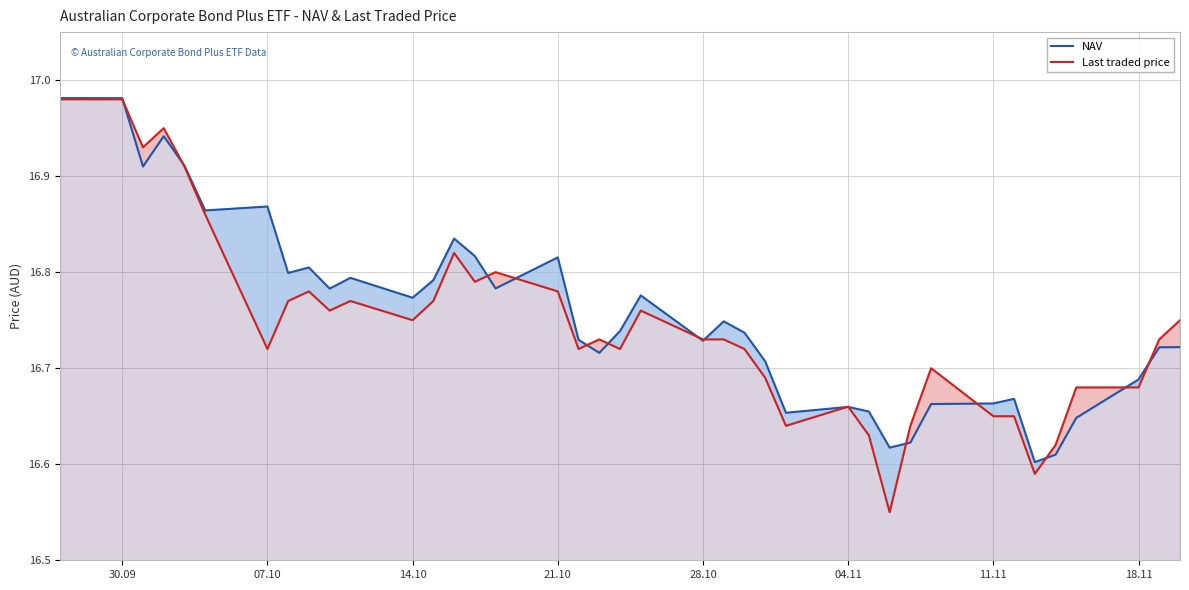

What is the value of the Last traded price point at the 37th from the left?

16.7